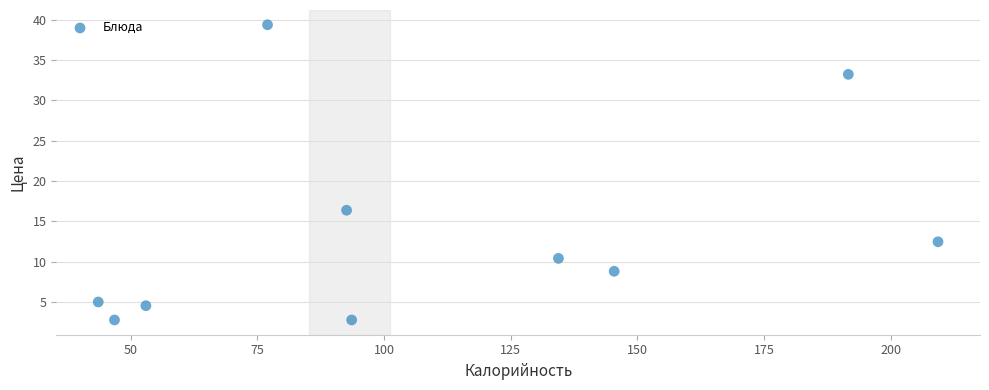

What is the range of Y values (max minus min)?

36.6